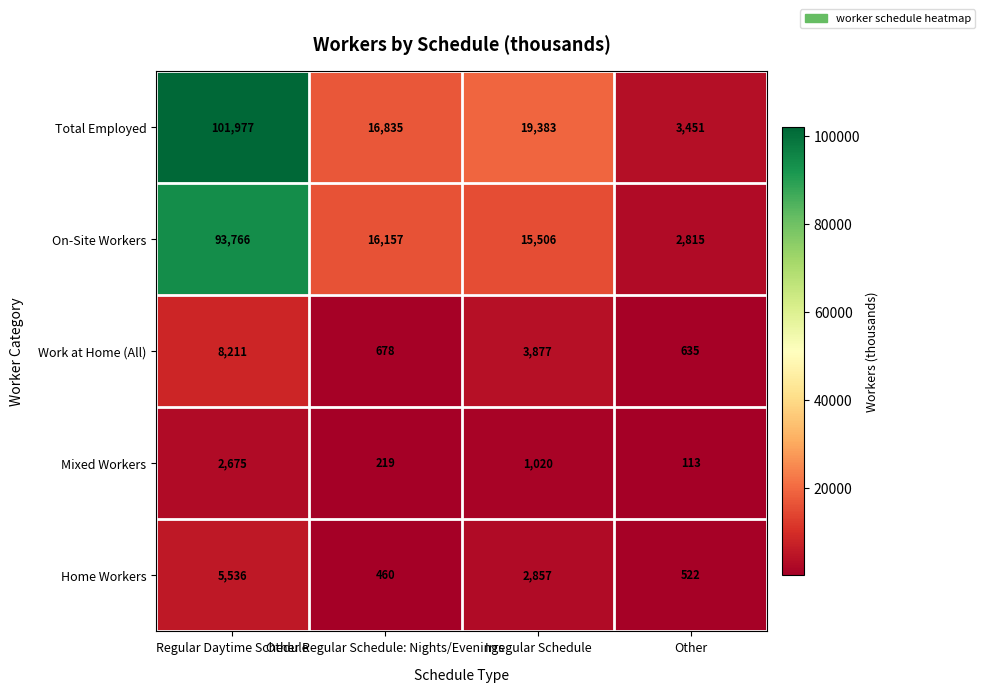

What is the average value of the Work at Home (All) series?

3350